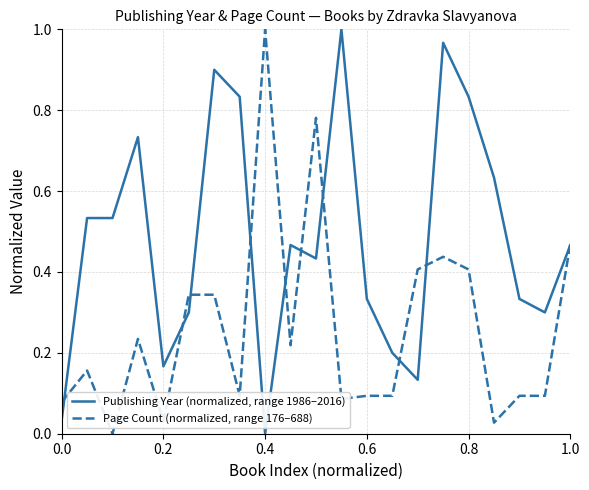

Which series has the largest total across all categories?

Publishing Year (normalized, range 1986–2016)